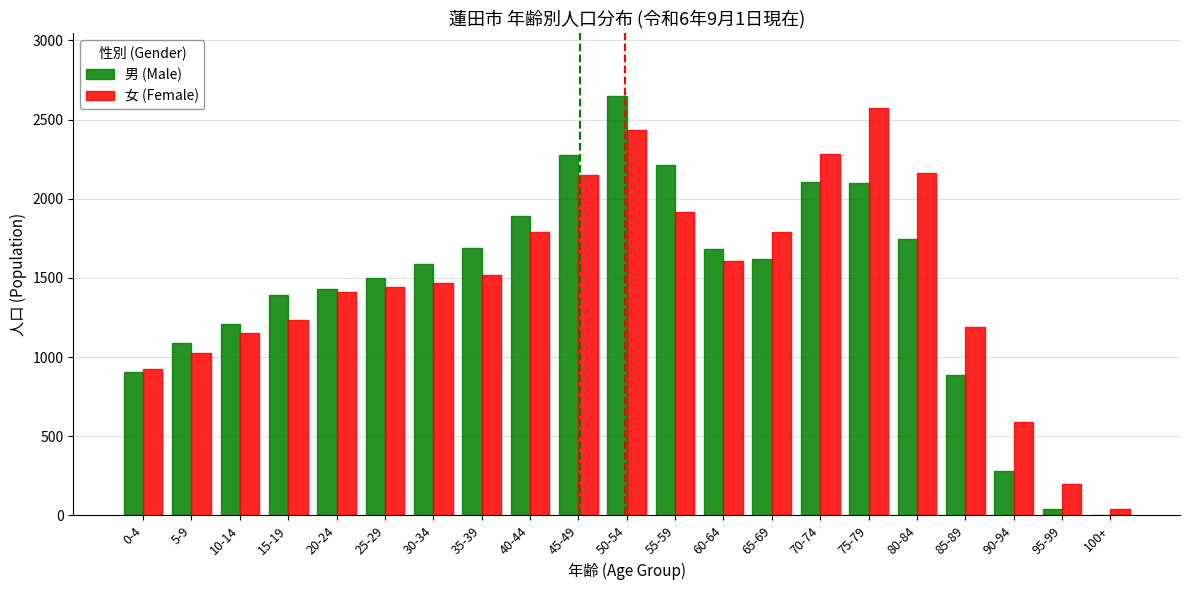

Is the value of 女 (Female) at 25-29 greater than the value of 男 (Male) at 90-94?

Yes